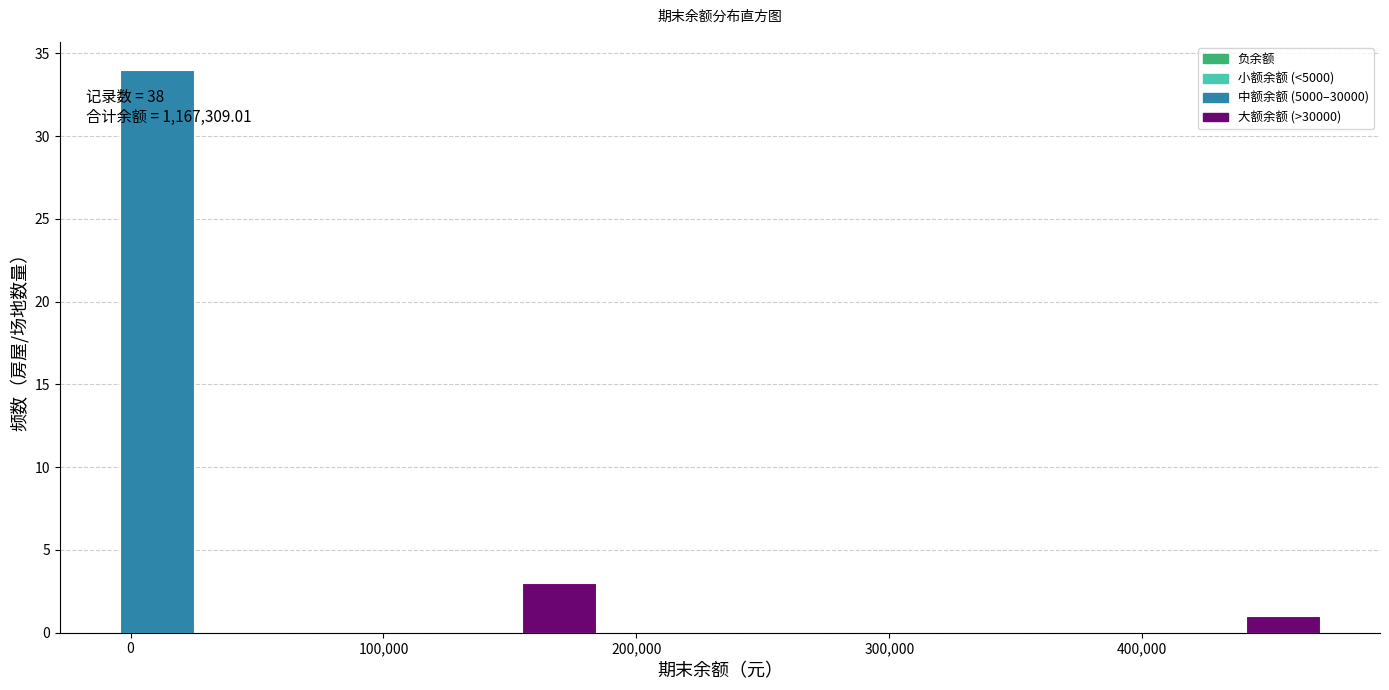

Read against the x-axis, roughly where is the centre of the tallest bar?

10000